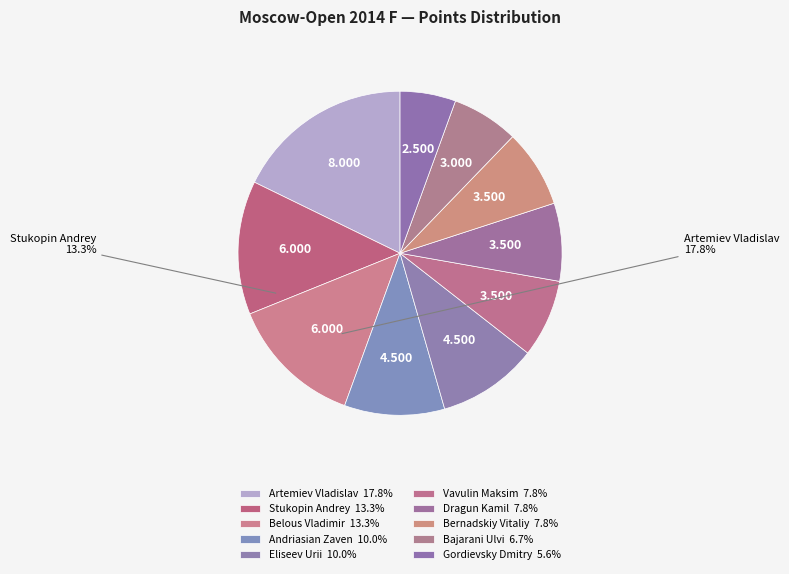

Count the number of slices in the pie.

10